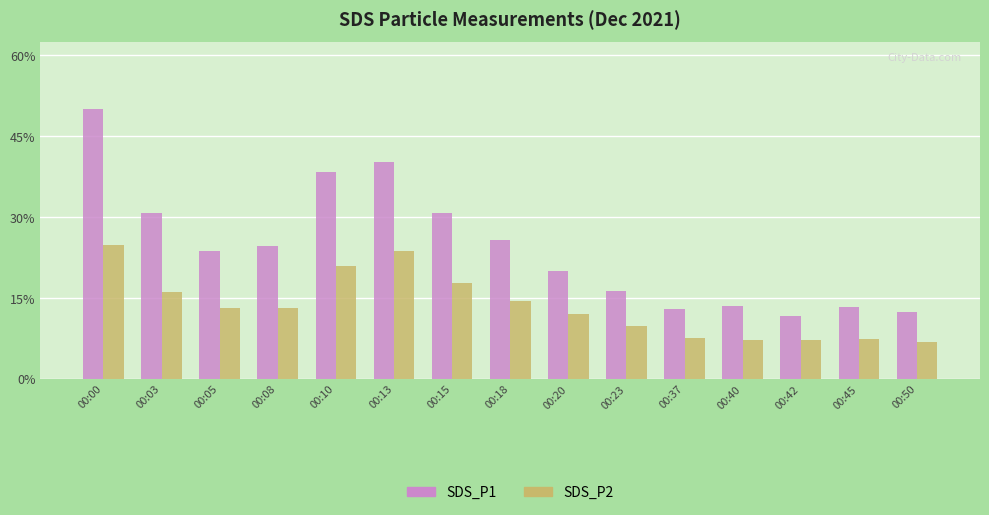

Rank the series at 00:00 from lowest to highest value.

SDS_P2, SDS_P1